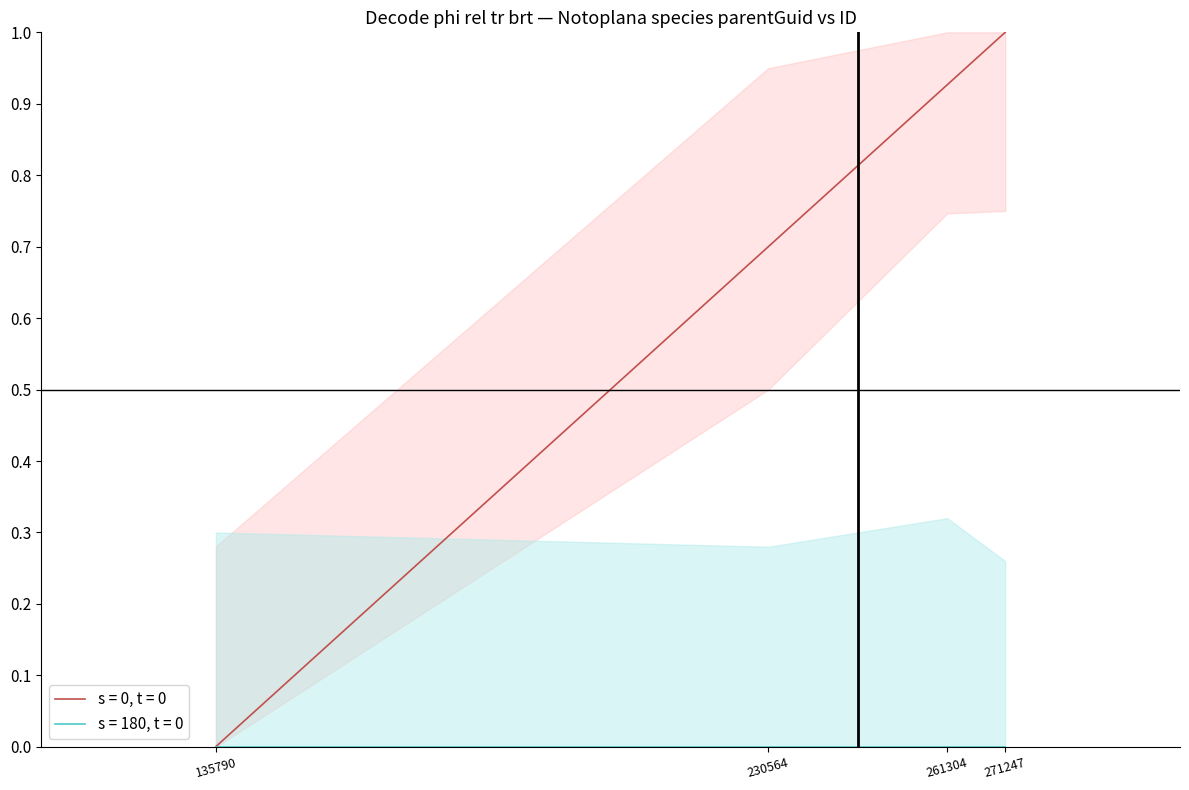

What is the greatest value displayed?

1.0